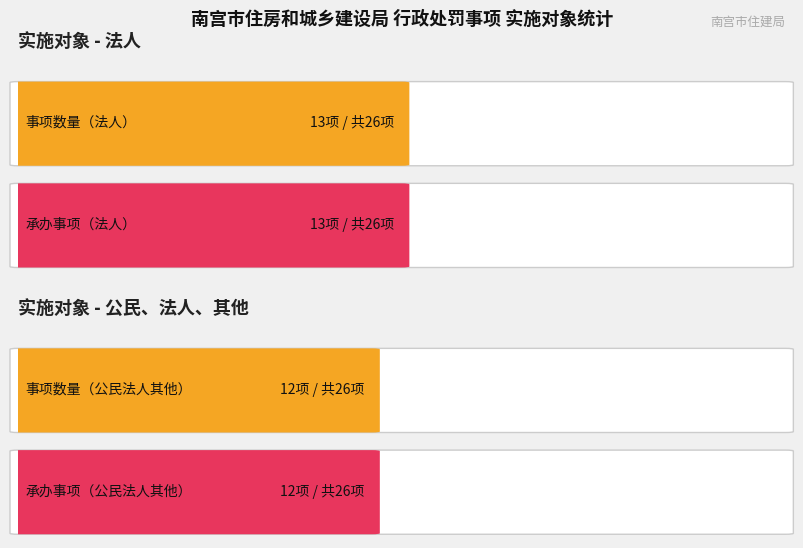

Is it true that 公民、法人、其他 equals 12 at 公民、法人、其他?

True